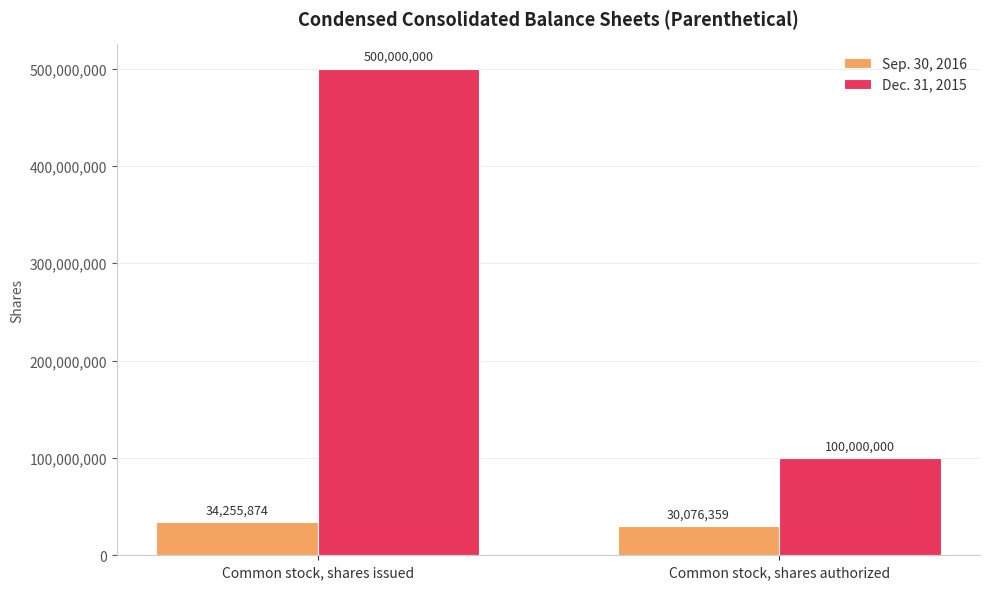

What is the label of the 1st bar from the right?

Common stock, shares authorized